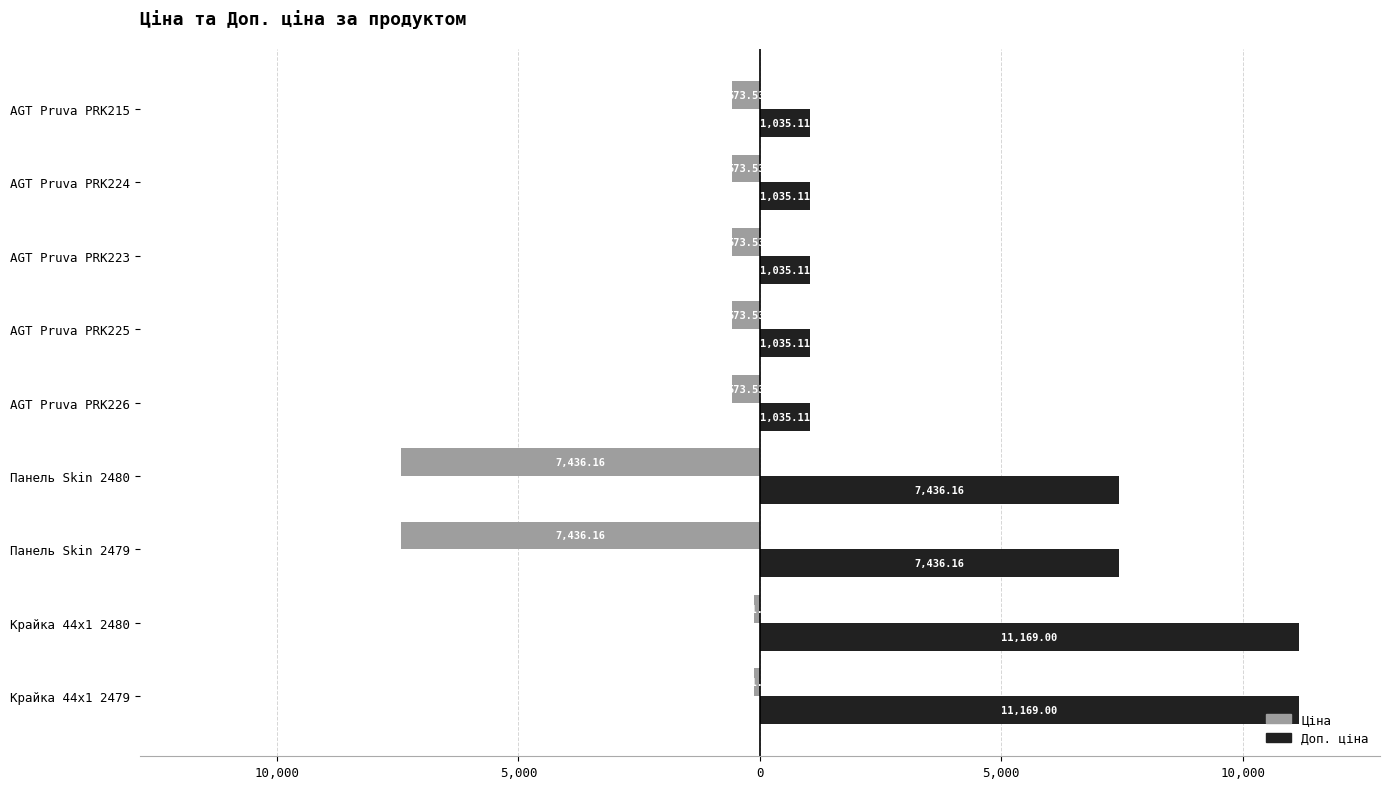

What are all the series names shown in the legend?

Ціна, Доп. ціна